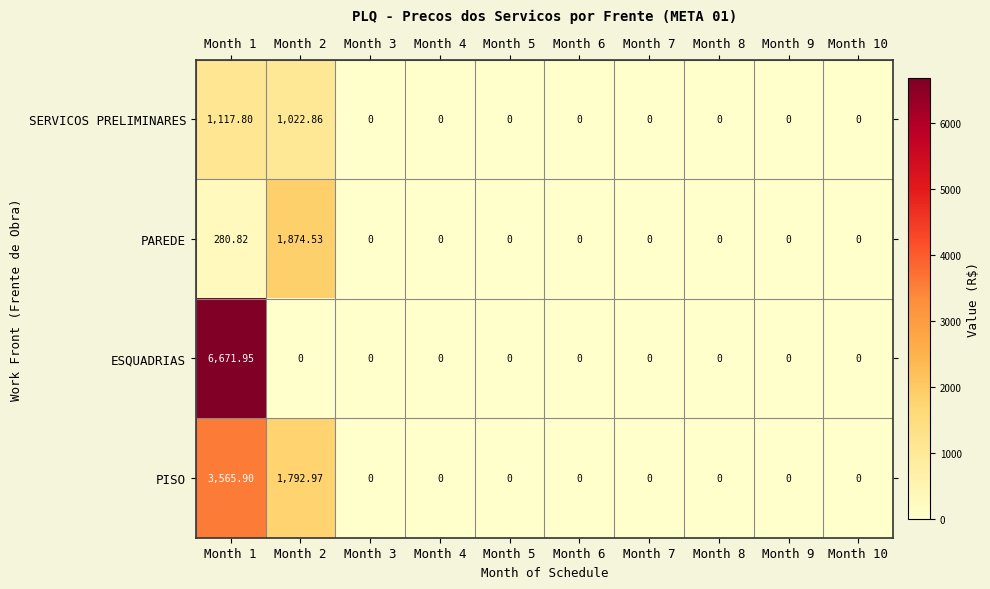

How many categories are shown in the chart?

10